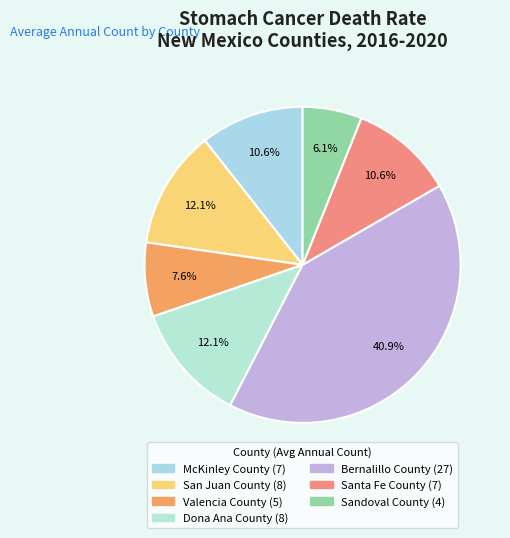

Approximately how many times larger is the value at Sandoval County compared to Santa Fe County?

0.6